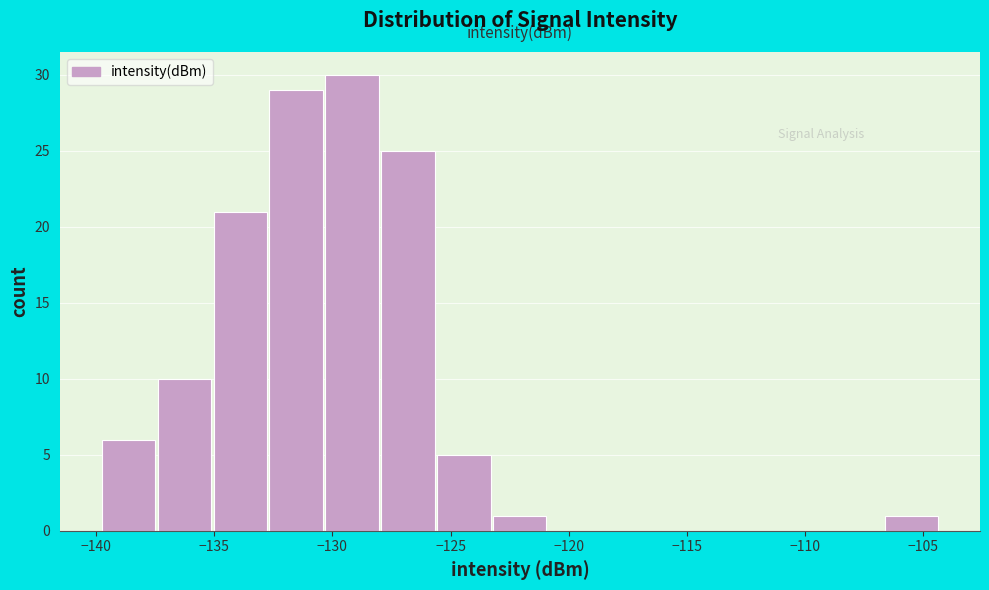

Reading left to right, list every bar in this chart as the range it spans on the x-axis followed by its height. Neither the bar edges nor the heights are printed on the chart, so give them approximately, as read against the axes.

-140.0 to -137.5: 6
-137.5 to -135.0: 10
-135.0 to -132.5: 21
-132.5 to -130.5: 29
-130.5 to -128.0: 30
-128.0 to -125.5: 25
-125.5 to -123.0: 5
-123.0 to -121.0: 1
-121.0 to -118.5: 0
-118.5 to -116.0: 0
-116.0 to -113.5: 0
-113.5 to -111.5: 0
-111.5 to -109.0: 0
-109.0 to -106.5: 0
-106.5 to -104.5: 1